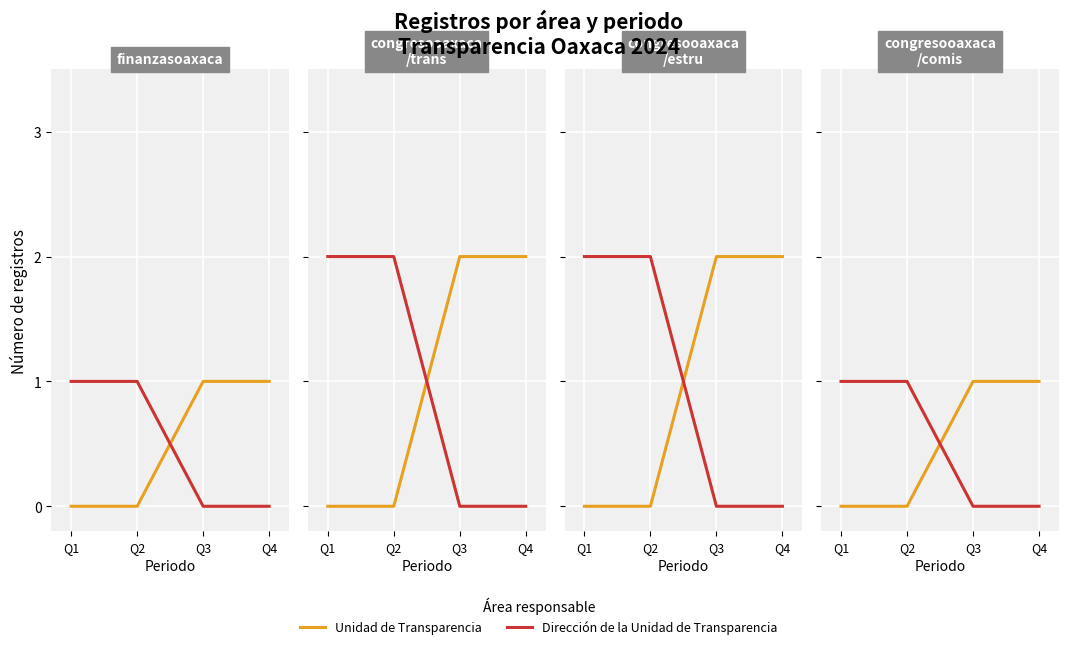

Rank the categories by Dirección de la Unidad de Transparencia value from highest to lowest.

Q1, Q2, Q3, Q4